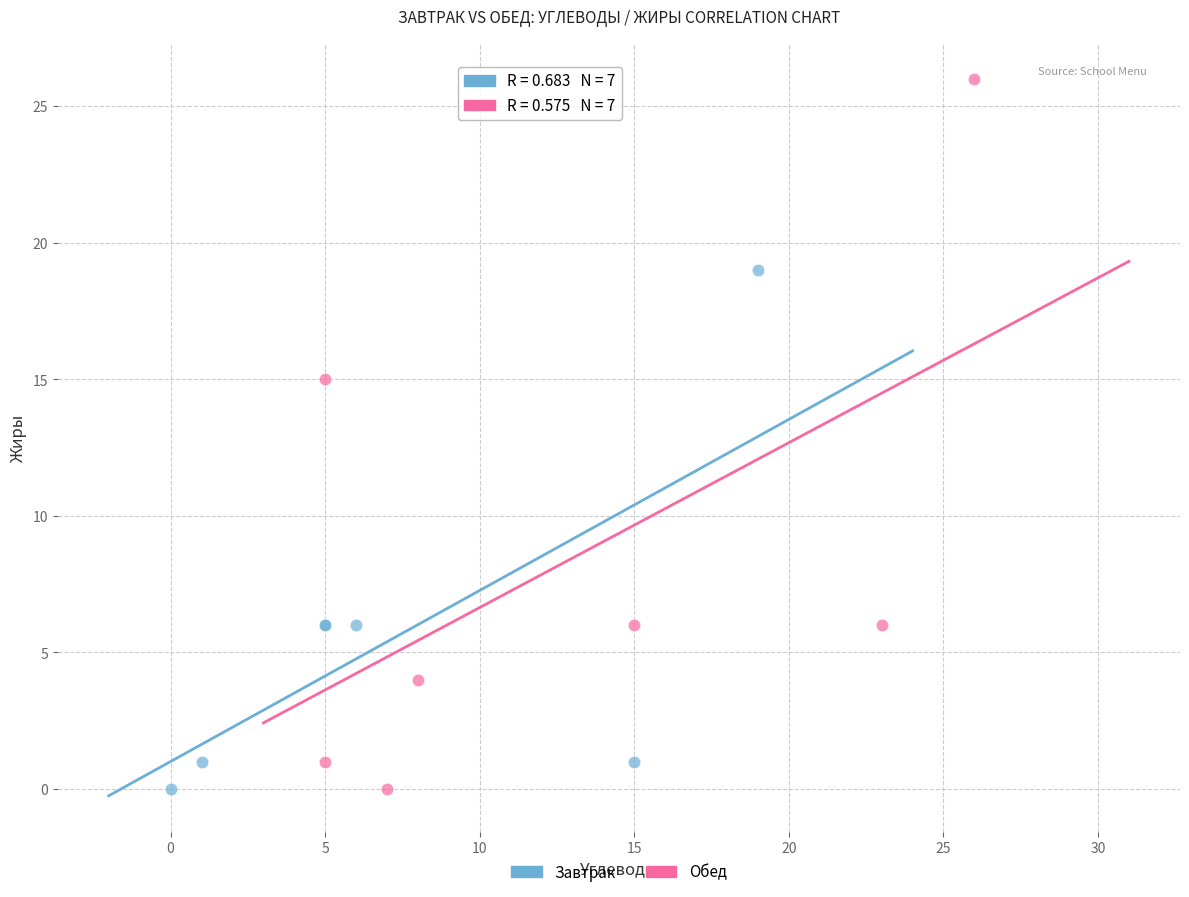

Which series contains the highest Y value?

Обед